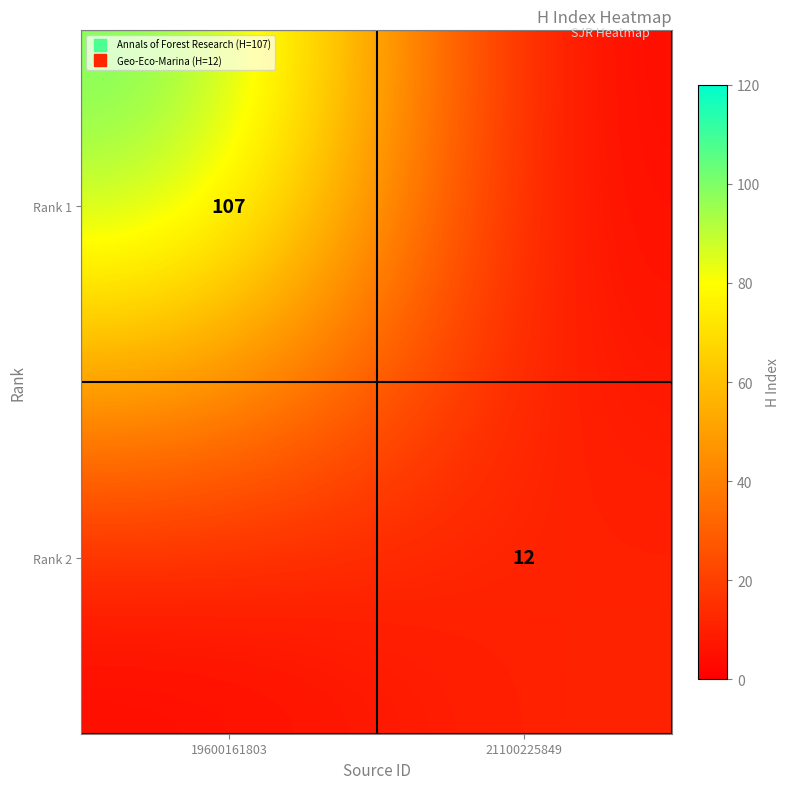

At how many categories does at least one series exceed 3?

2